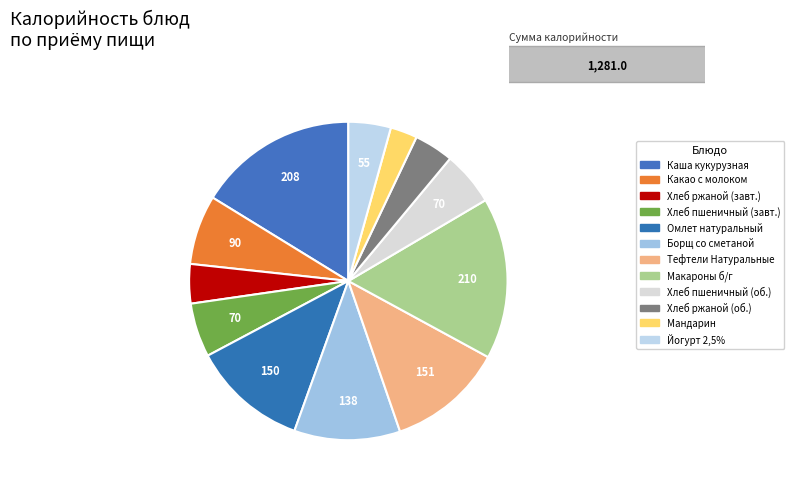

Count the number of slices in the pie.

12